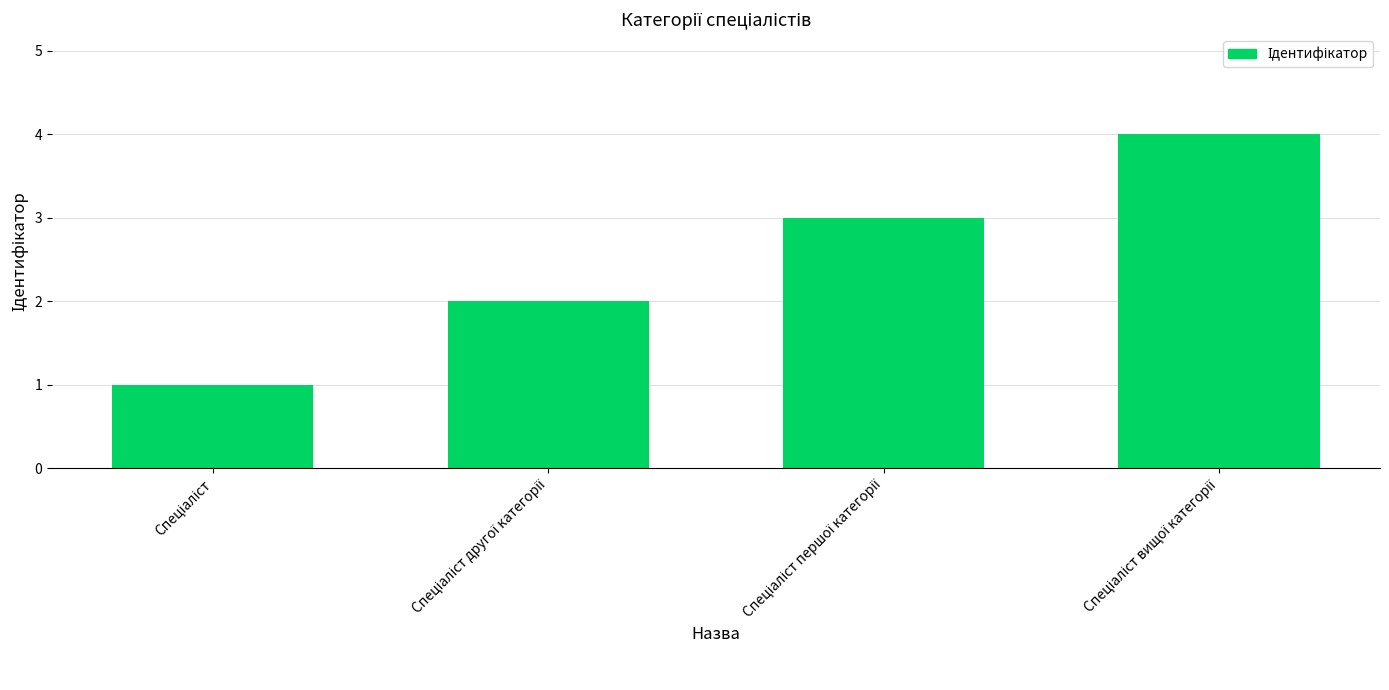

What is the maximum value shown in the chart?

4